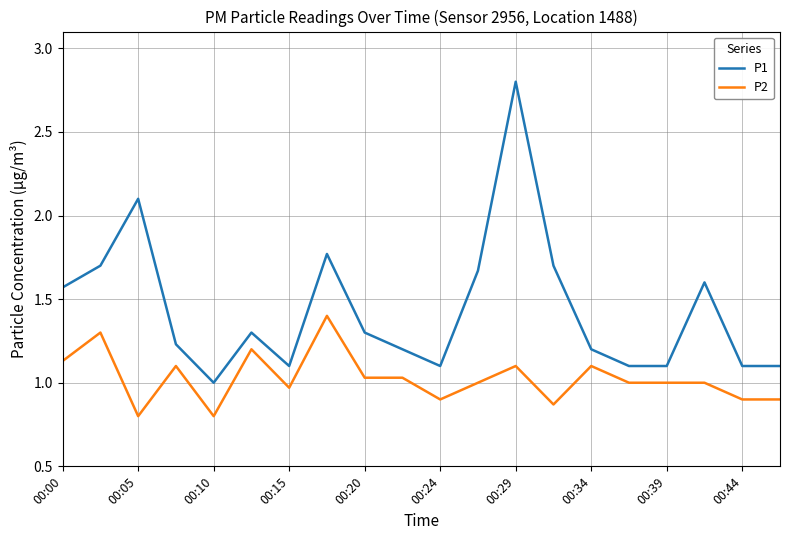

Which series has the largest total across all categories?

P1